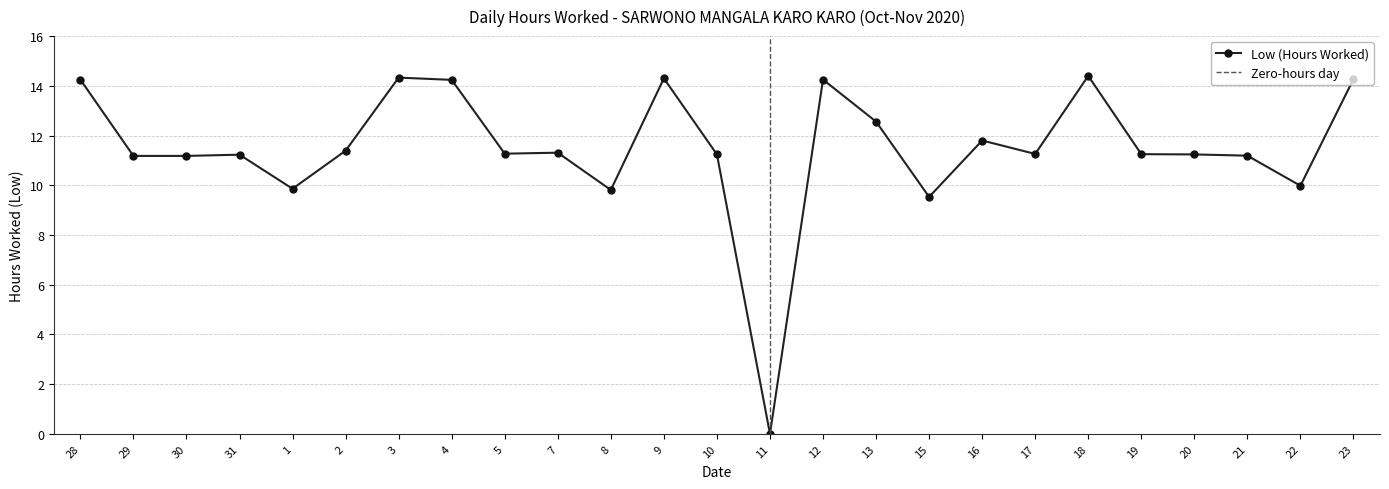

True or false: the data shows 4.3 at 23.

False